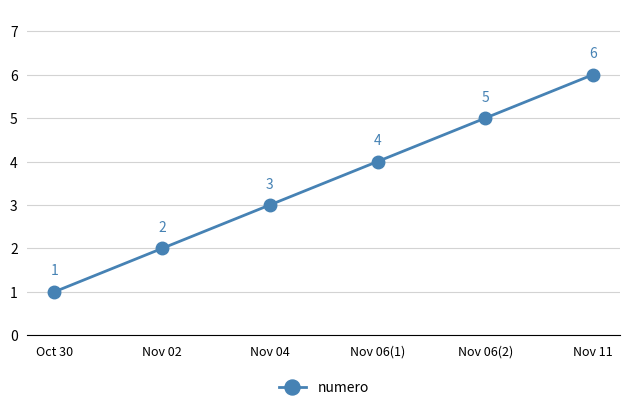

The value at Nov 04 is 4. True or false?

False